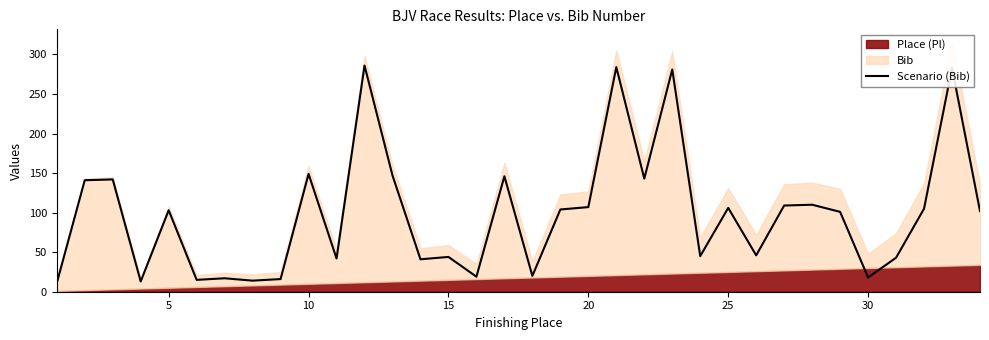

The Scenario (Bib) series shows 106 at 25. True or false?

True